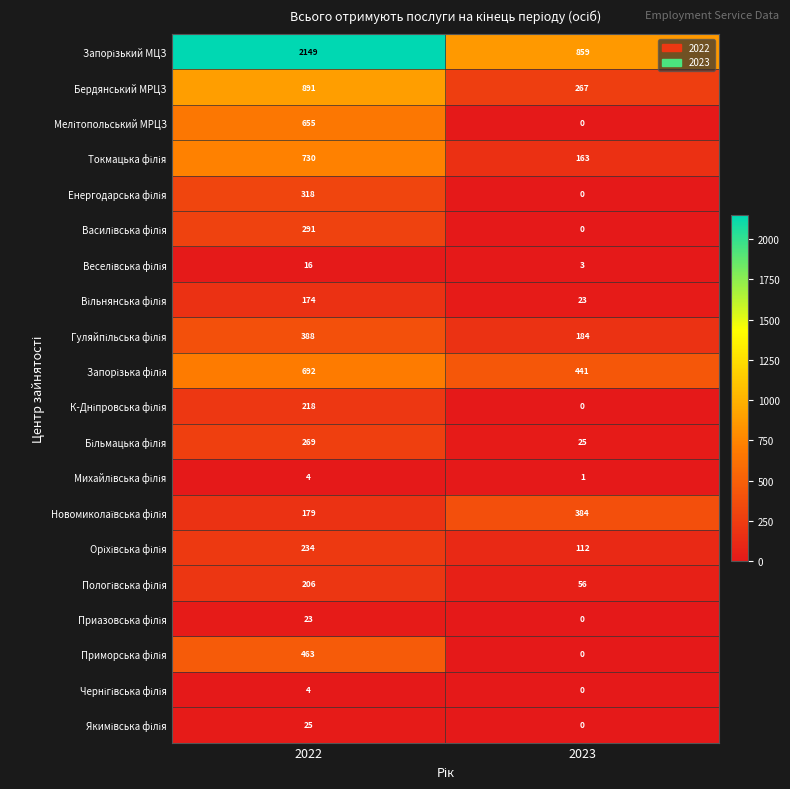

Which category has the highest value across all series?

2022